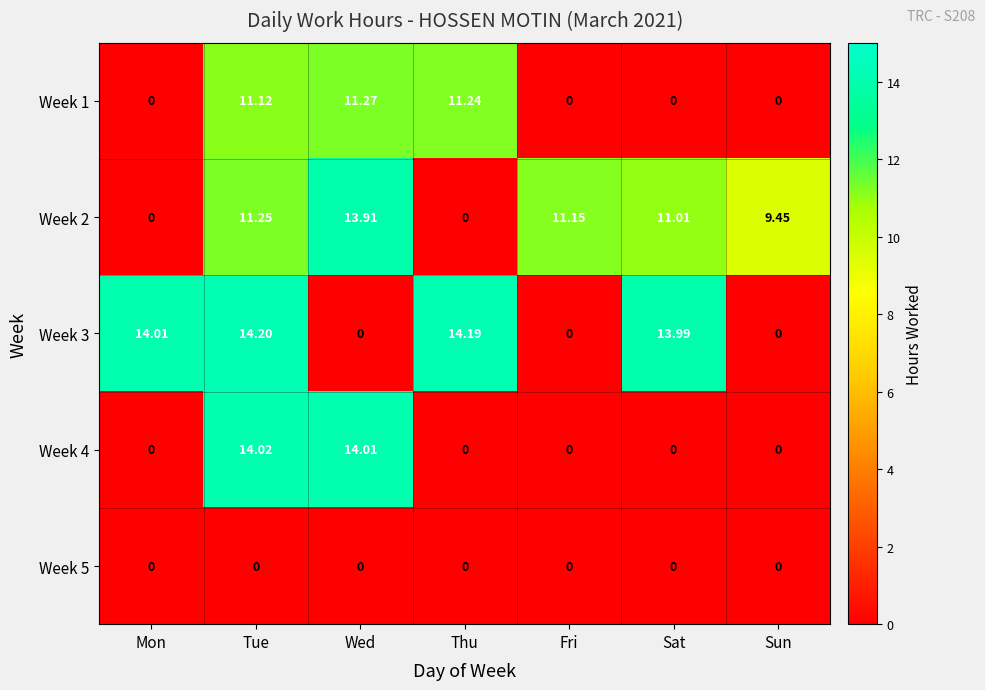

How many distinct data groups are displayed?

5